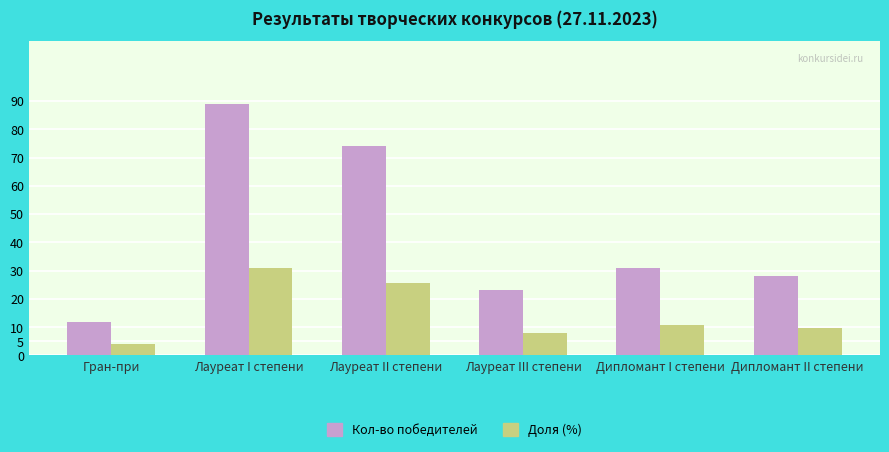

How many values in the Кол-во победителей series are below 31?

3